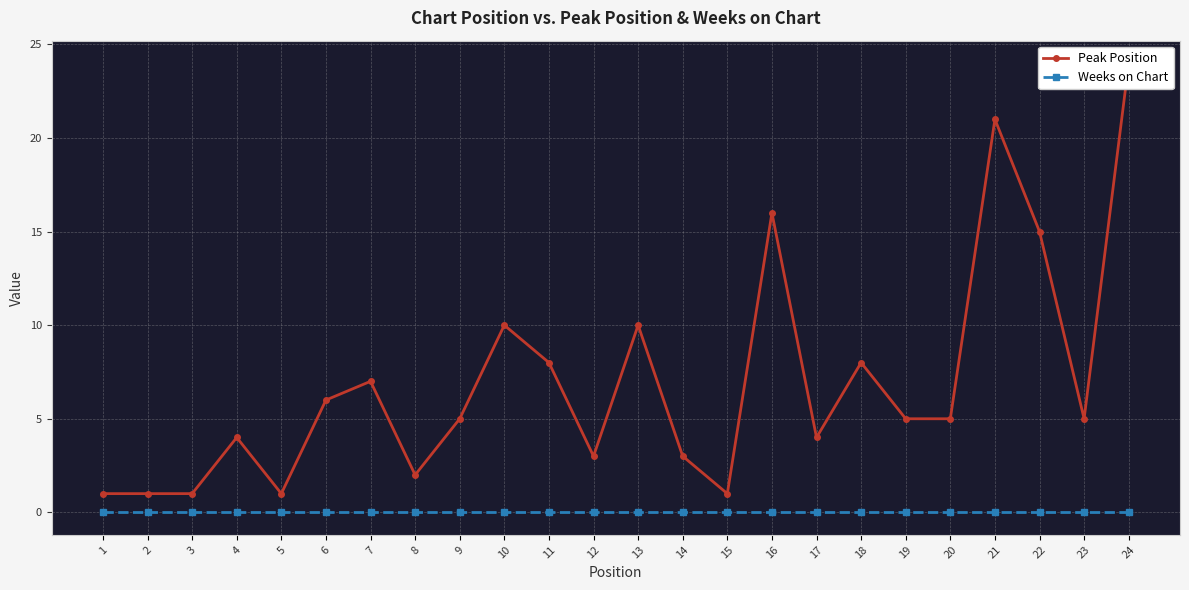

Rank the series by their average value, from highest to lowest.

Peak Position, Weeks on Chart